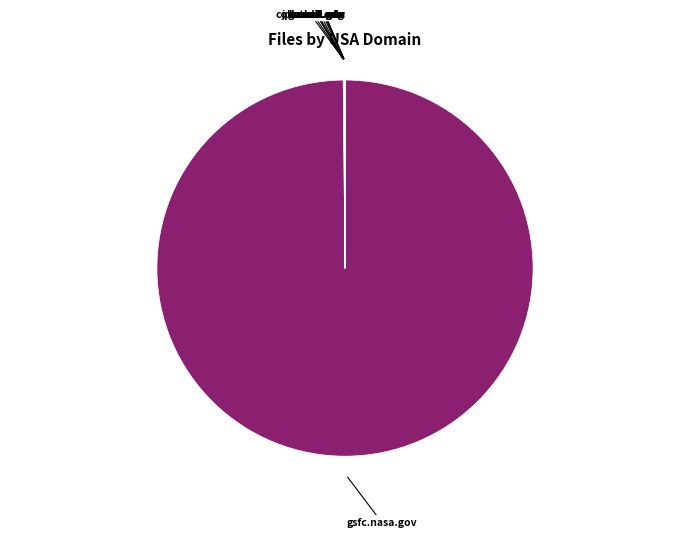

Does any single category account for the majority?

Yes